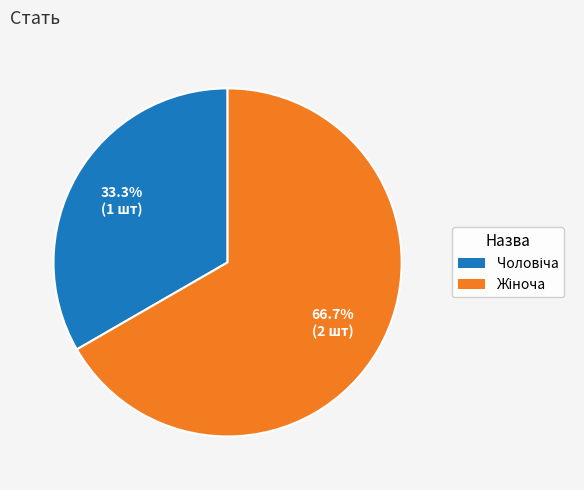

Count the number of slices in the pie.

2